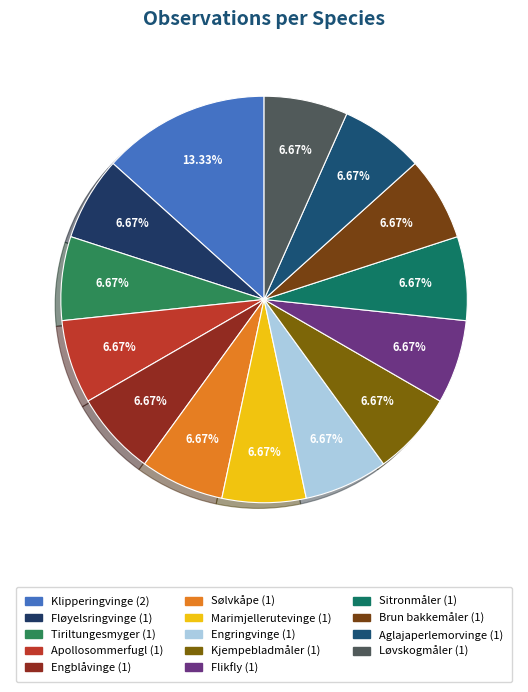

Approximately how many times larger is the value at Sølvkåpe compared to Løvskogmåler?

1.0